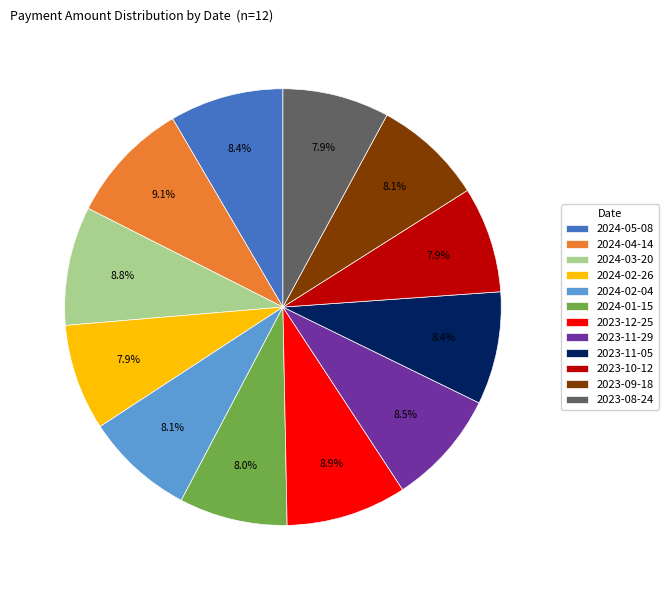

Does any single category account for the majority?

No